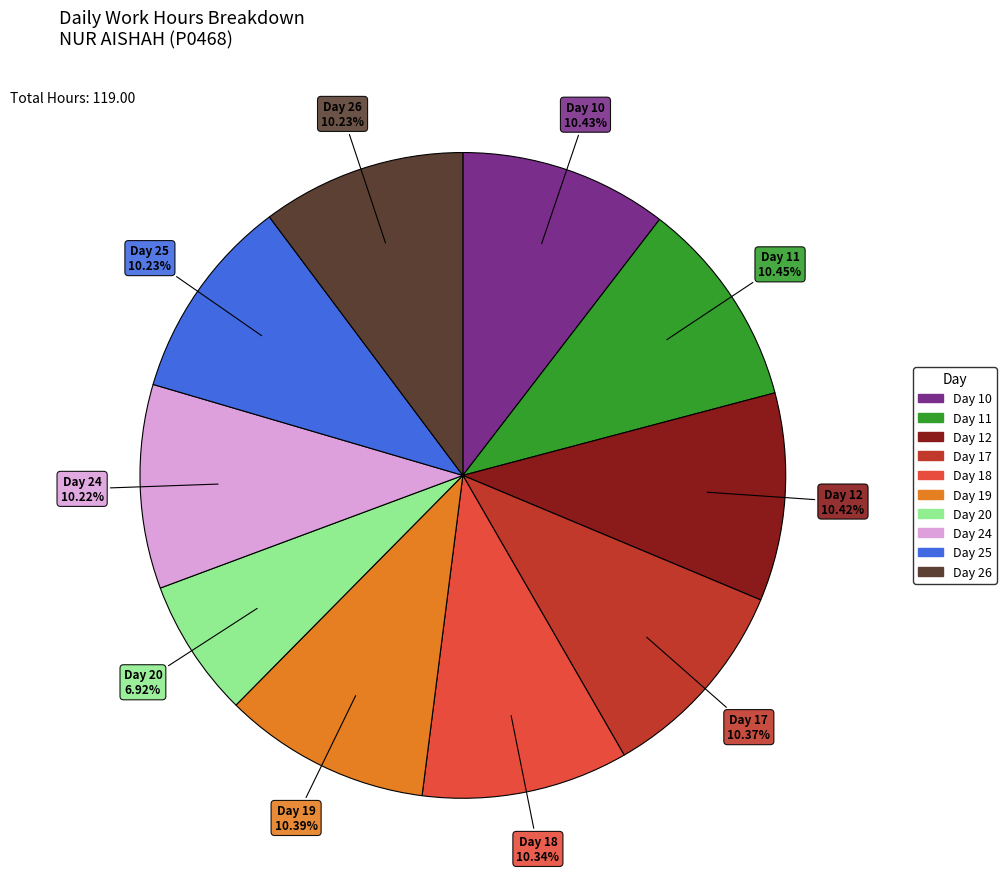

To the nearest percent, what is the average slice percentage?

10%